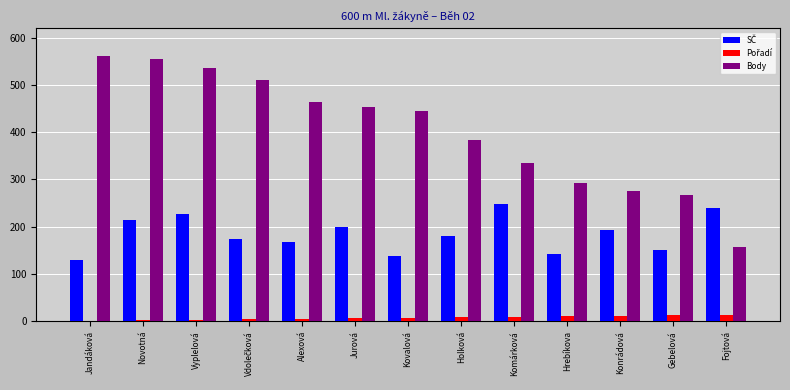

Which series changed the most between Jandáková and Holková?

Body